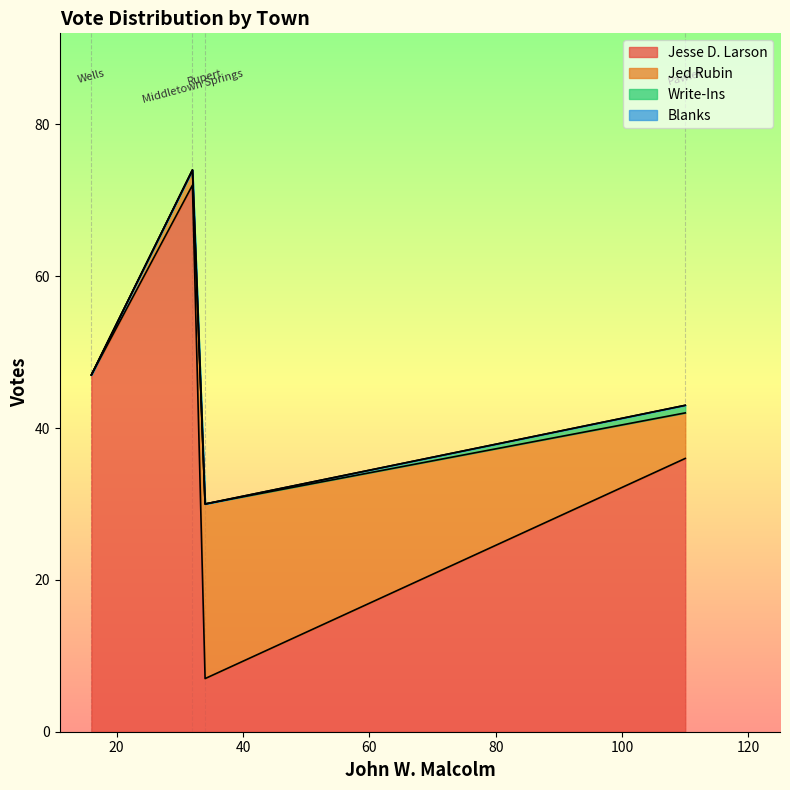

Which series has the largest range (max minus min)?

Jesse D. Larson